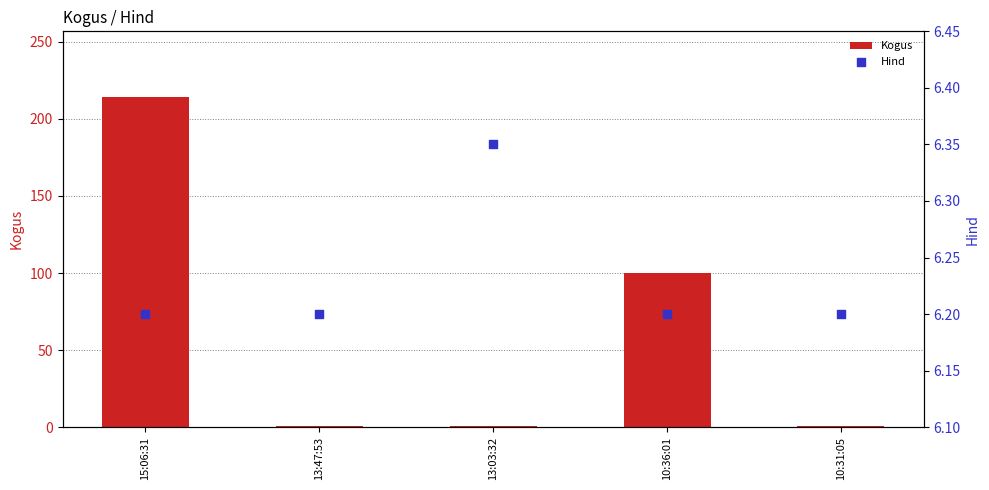

At which category is the sum across all series the highest?

15:06:31